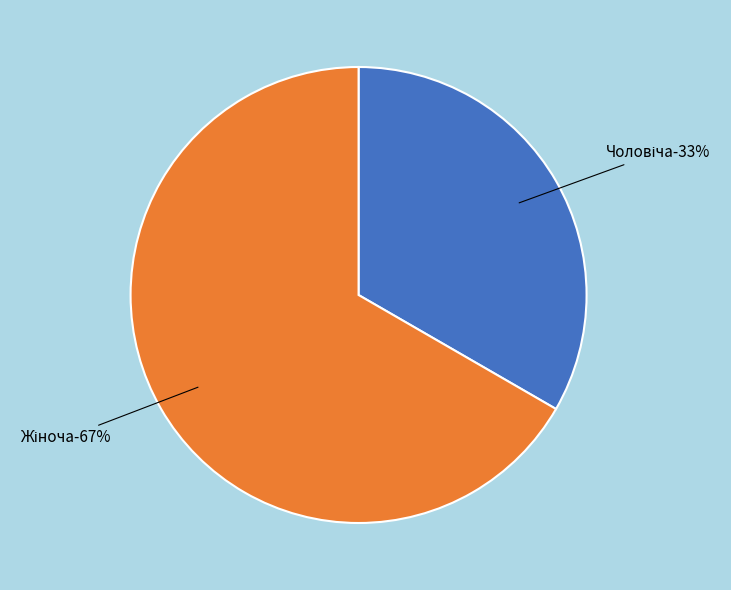

To the nearest percent, what is the average slice percentage?

50%